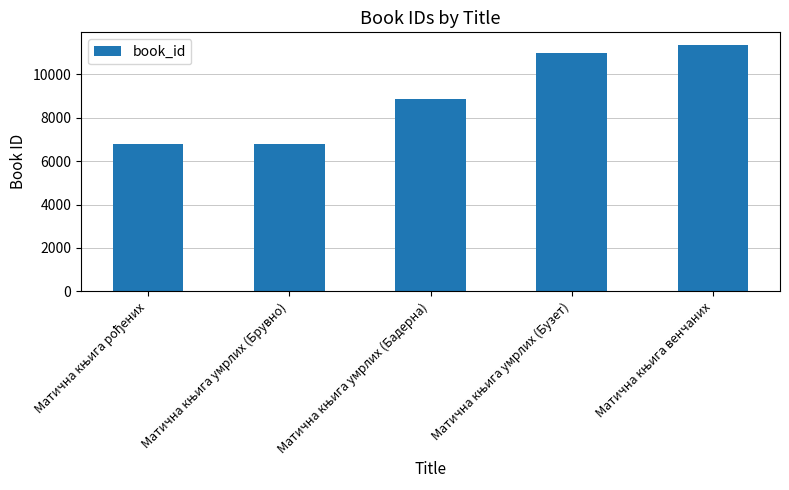

What is the value of the 5th bar from the left?

11372